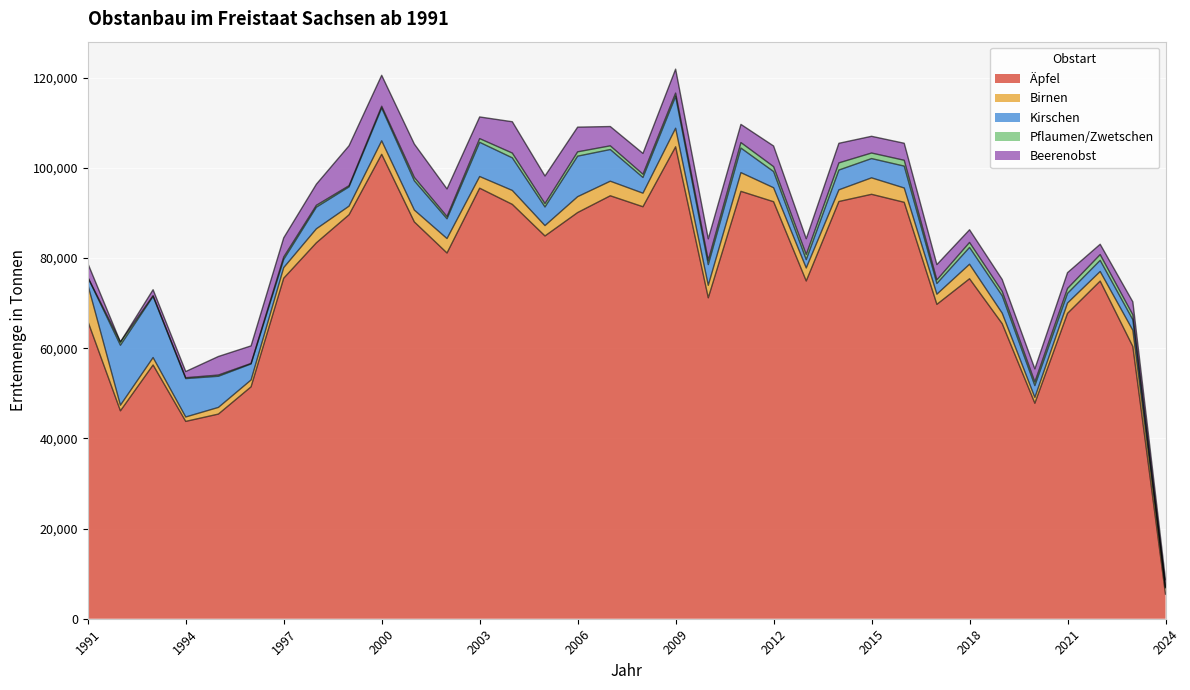

Between 1998 and 2015, which series saw the biggest shift?

Äpfel